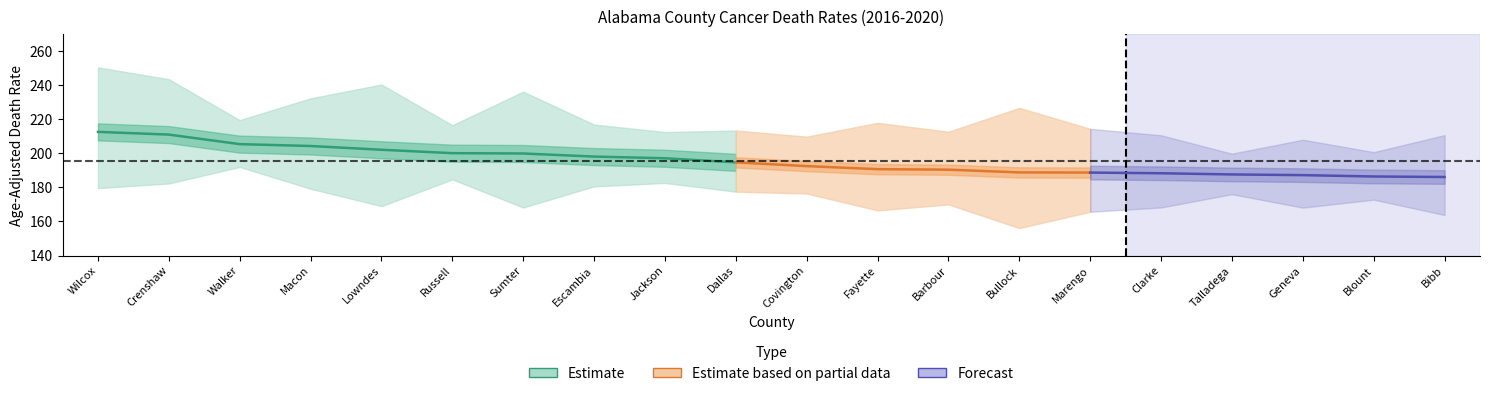

Rank the categories by Lower CI value from highest to lowest.

Walker, Russell, Jackson, Crenshaw, Escambia, Wilcox, Macon, Dallas, Covington, Talladega, Blount, Barbour, Lowndes, Sumter, Clarke, Geneva, Fayette, Marengo, Bibb, Bullock